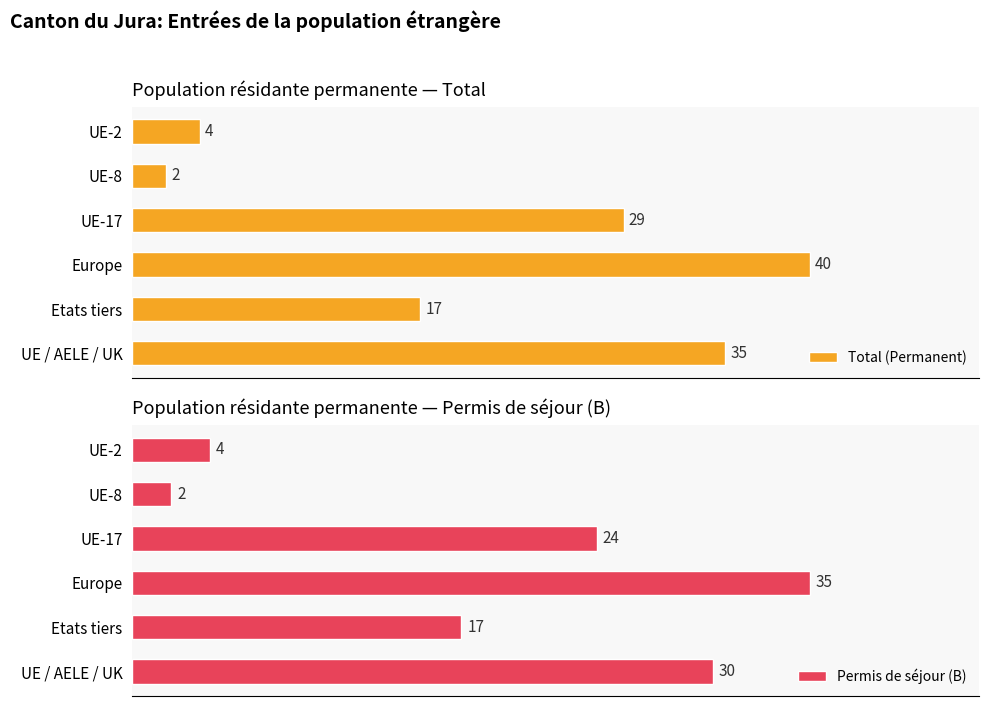

What is the highest value of the Total (Permanent) series?

40